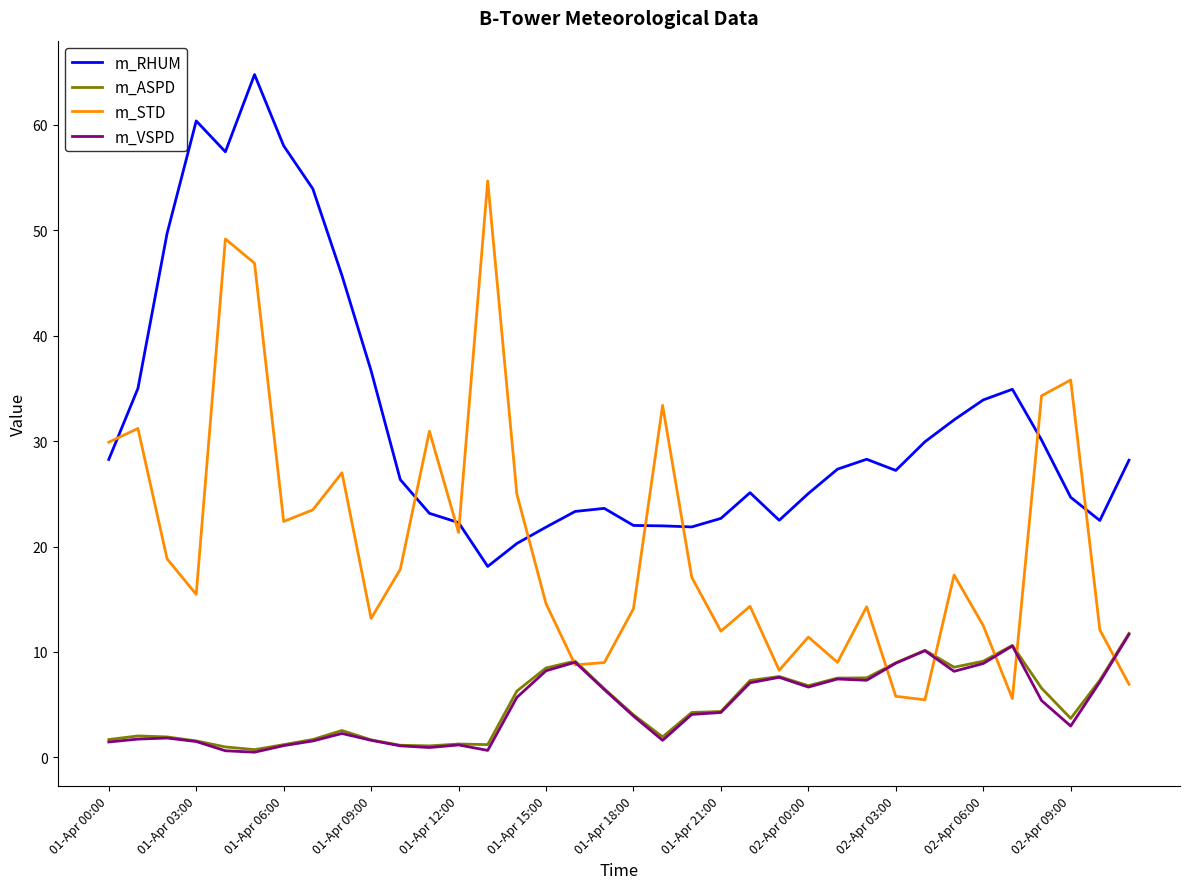

What is the highest value of the m_ASPD series?

11.8